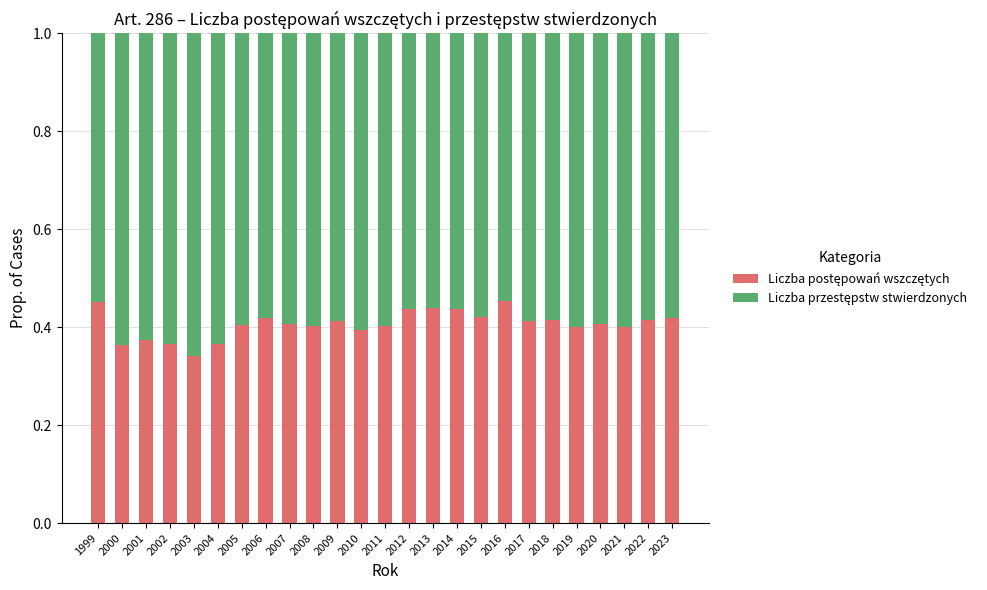

What is the total value across all series at 2020?

1.0